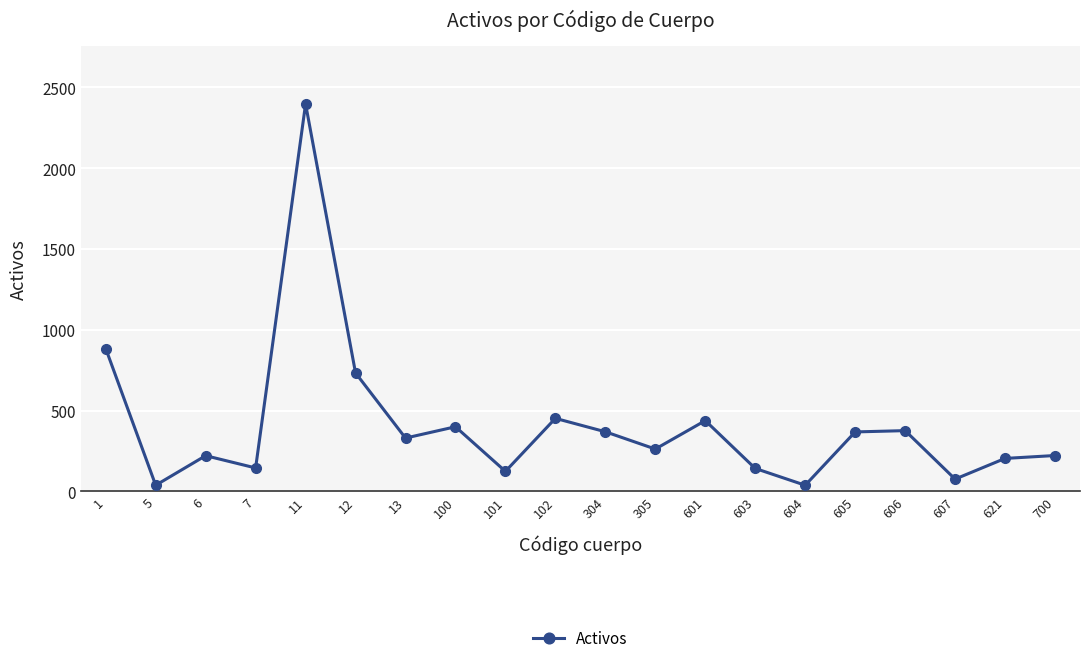

Approximately how many times larger is the value at 304 compared to 621?

1.8